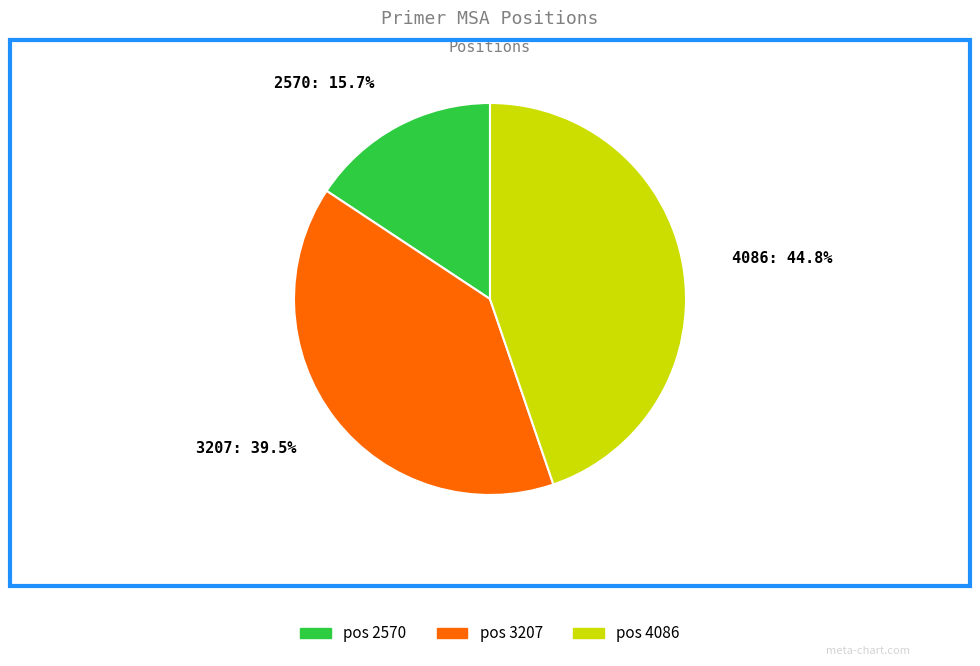

How many slices are in this pie chart?

3